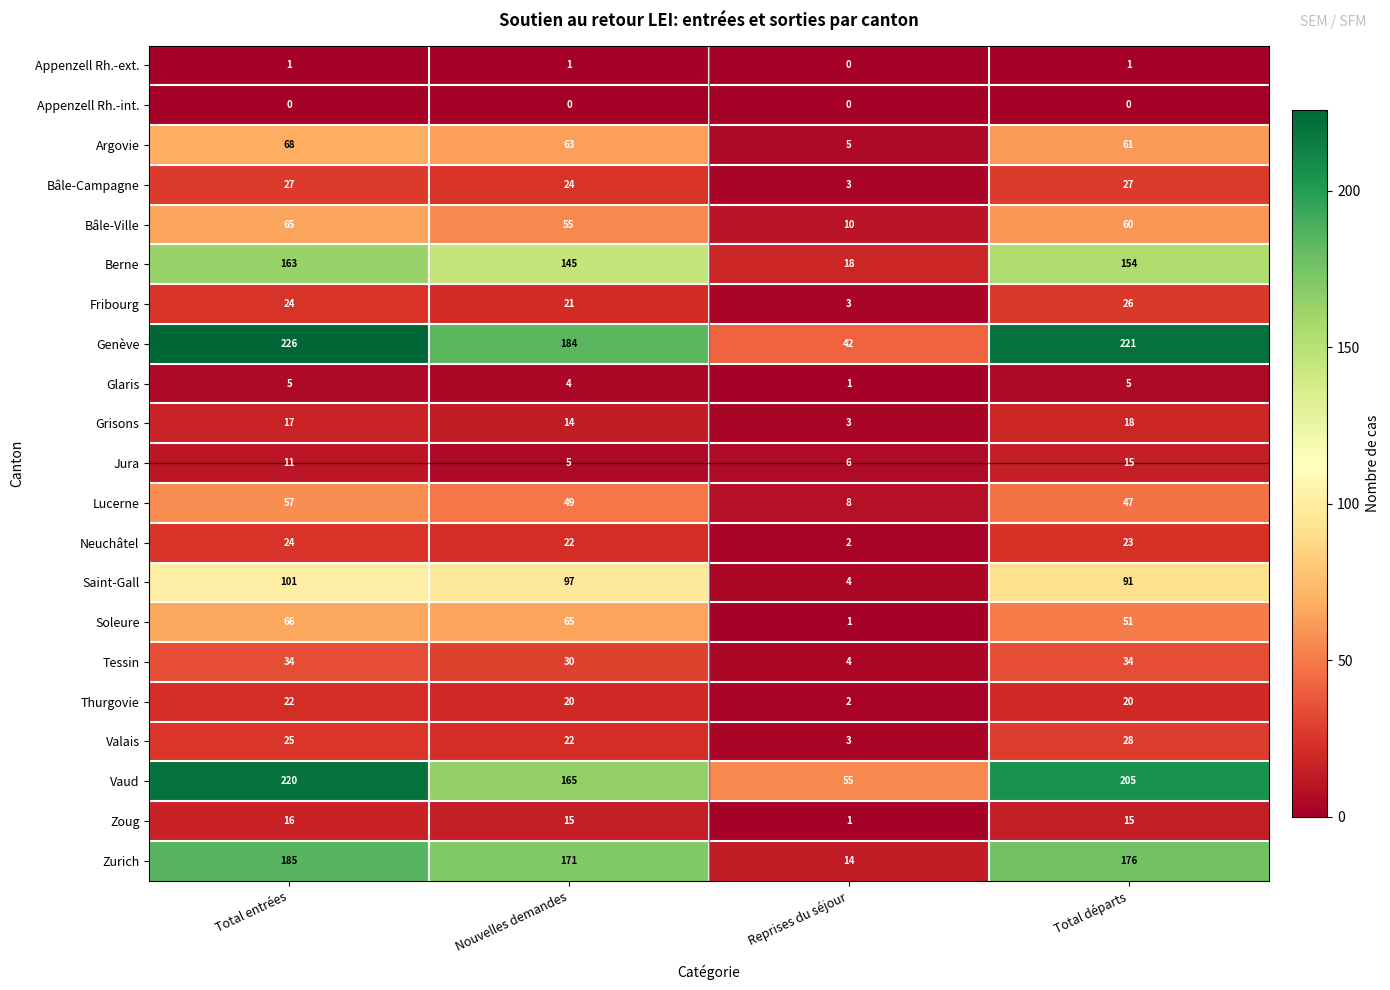

The Grisons series shows 5 at Reprises du séjour. True or false?

False